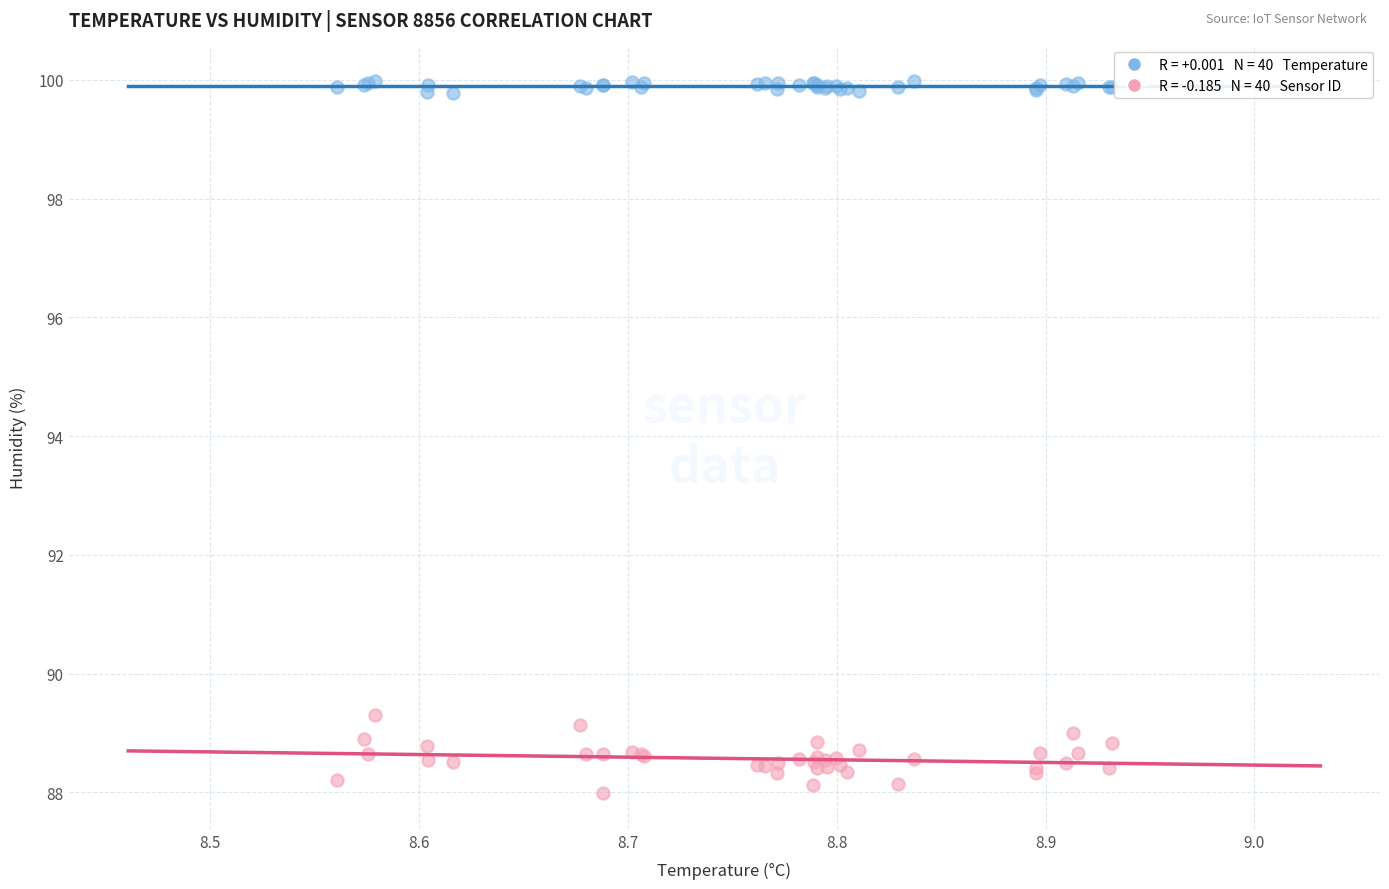

Across all series, what Y value is closest to 93?

89.3